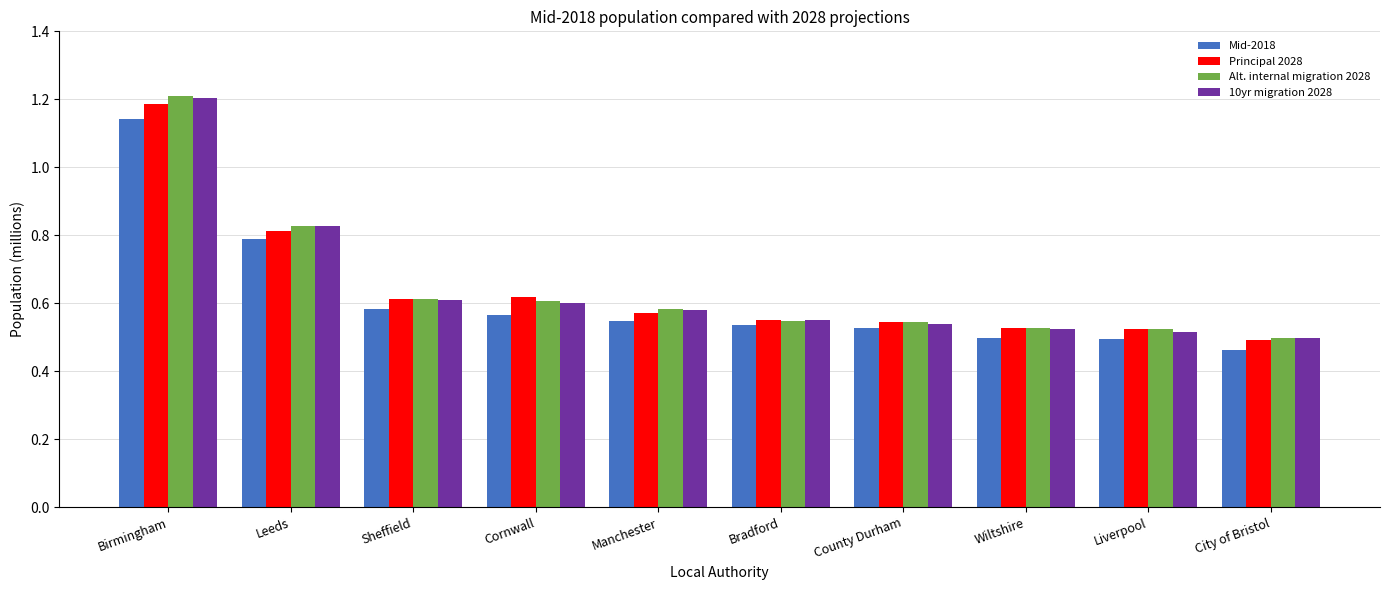

What is the label of the 4th bar from the left?

Cornwall